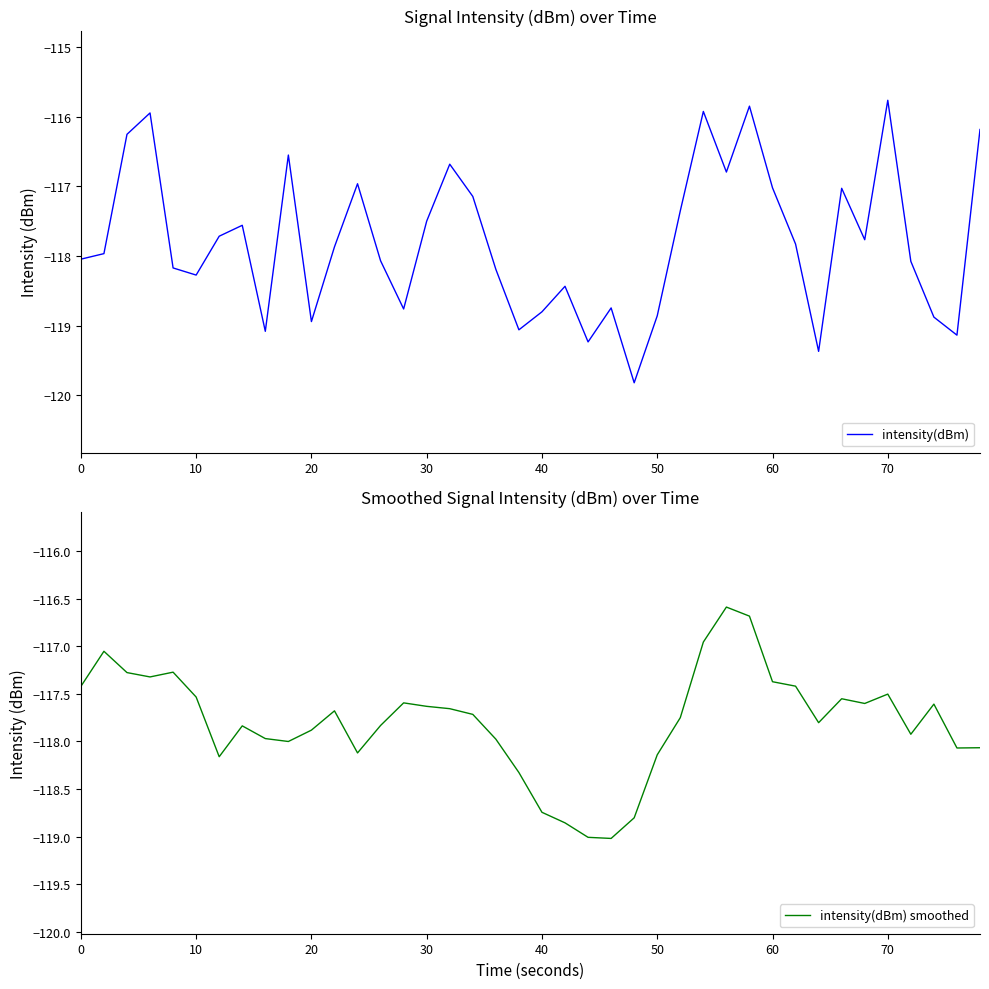

Reading right to left, list all the values displayed in this chart.

intensity(dBm): -116.2	-119.1	-118.9	-118.1	-115.8	-117.8	-117.0	-119.4	-117.8	-117.0	-115.9	-116.8	-115.9	-117.4	-118.9	-119.8	-118.7	-119.2	-118.4	-118.8	-119.1	-118.2	-117.1	-116.7	-117.5	-118.8	-118.1	-117.0	-117.9	-118.9	-116.6	-119.1	-117.6	-117.7	-118.3	-118.2	-115.9	-116.3	-118.0	-118.0
intensity(dBm) smoothed: -118.1	-118.1	-117.6	-117.9	-117.5	-117.6	-117.6	-117.8	-117.4	-117.4	-116.7	-116.6	-117.0	-117.8	-118.1	-118.8	-119.0	-119.0	-118.9	-118.7	-118.3	-118.0	-117.7	-117.7	-117.6	-117.6	-117.8	-118.1	-117.7	-117.9	-118.0	-118.0	-117.8	-118.2	-117.5	-117.3	-117.3	-117.3	-117.1	-117.4